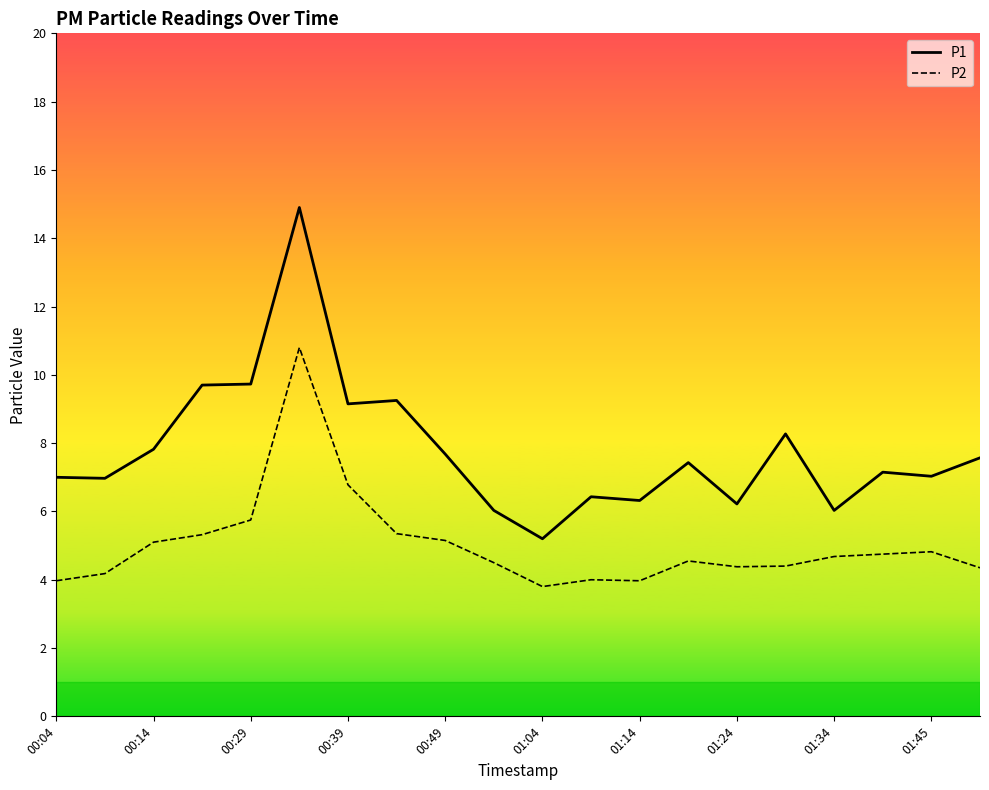

What is the difference between the highest and lowest values at 00:04?

3.0